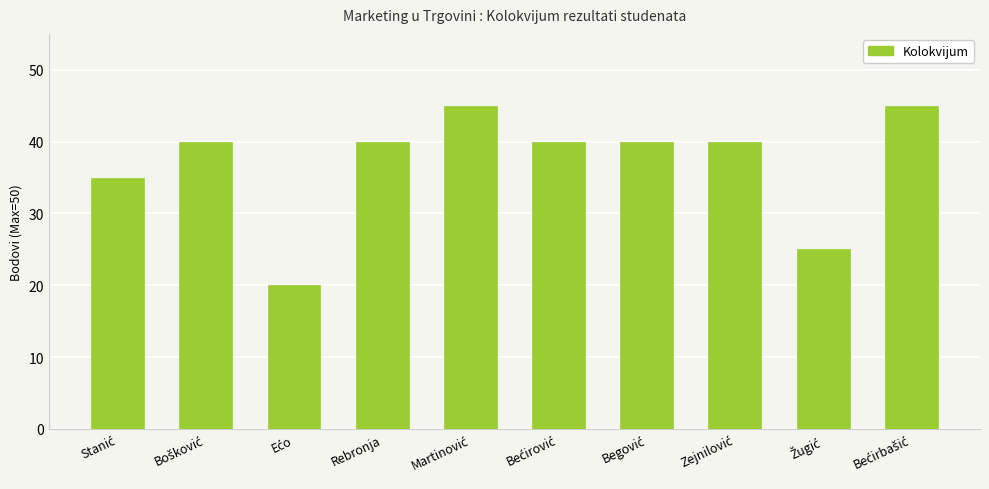

Reading left to right, list all the values displayed in this chart.

35	40	20	40	45	40	40	40	25	45